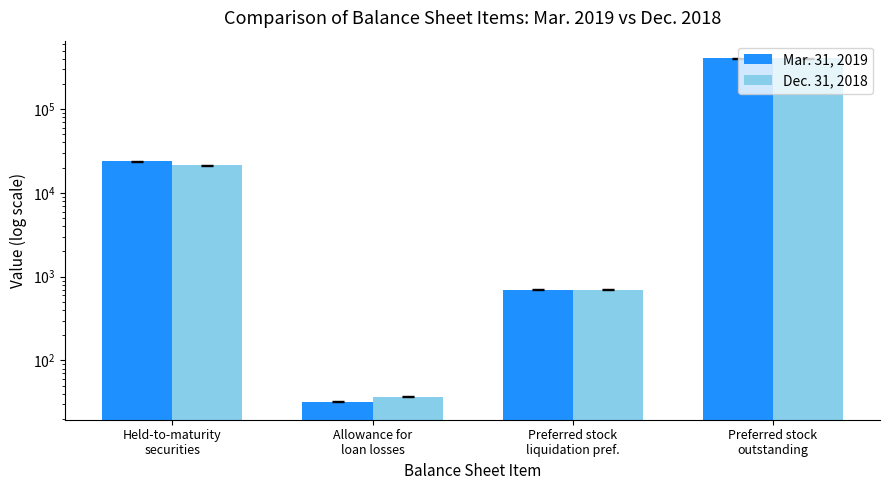

Reading left to right, extract all data points from this chart.

Mar. 31, 2019: 23824	32	700	403000
Dec. 31, 2018: 21491	37	700	403000